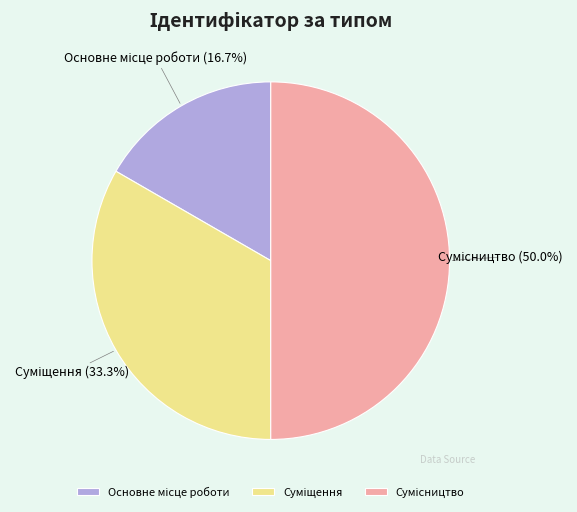

Rank the categories by value from highest to lowest.

Сумісництво, Суміщення, Основне місце роботи